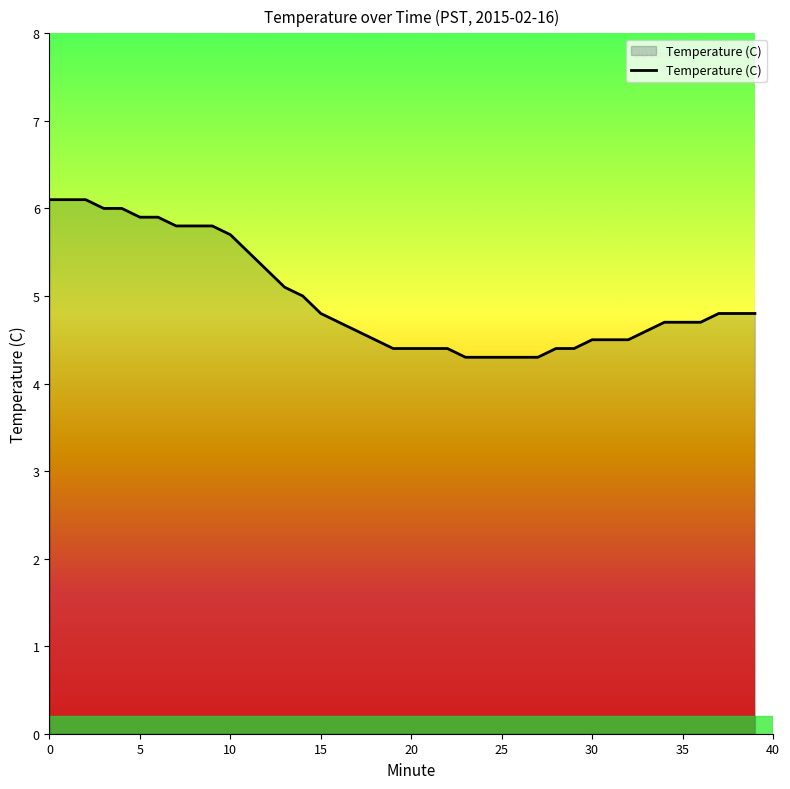

What is the minimum value shown in the chart?

4.3